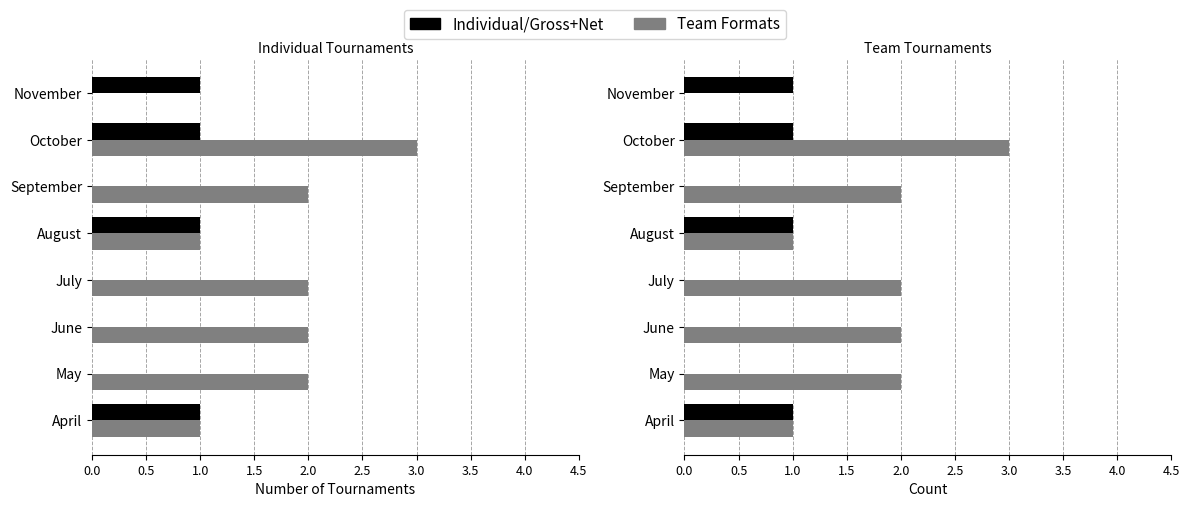

Reading left to right, transcribe all the data shown in this chart.

Individual/Gross+Net: 1	0	0	0	1	0	1	1
Team Formats: 1	2	2	2	1	2	3	0